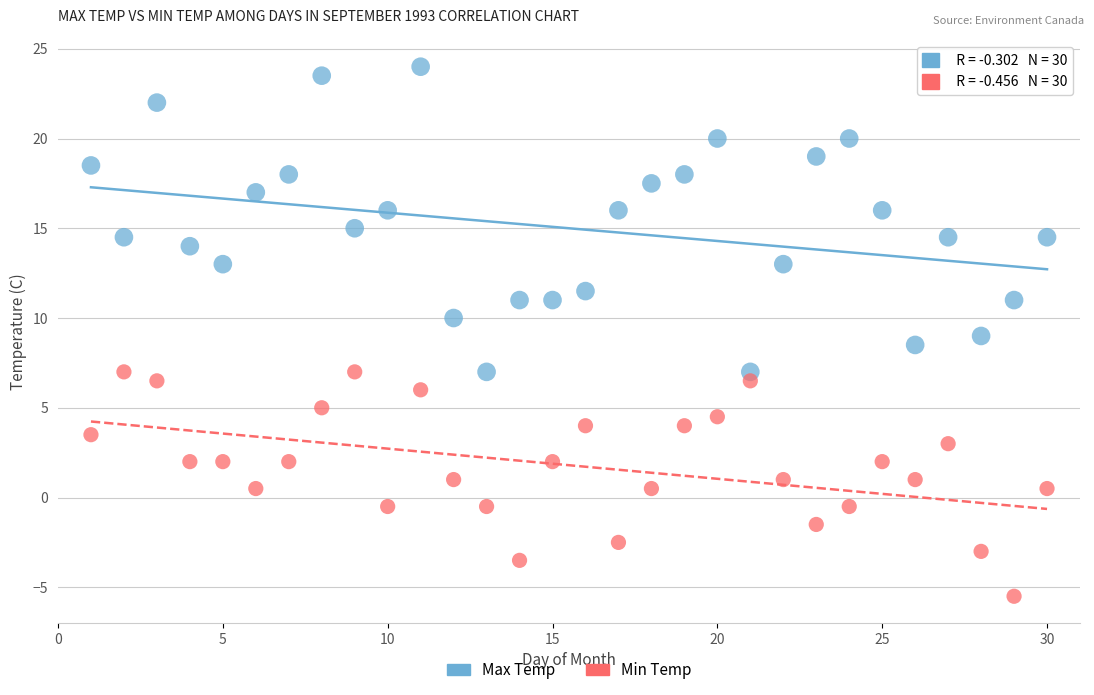

Which series has the widest spread of Y values?

Max Temp